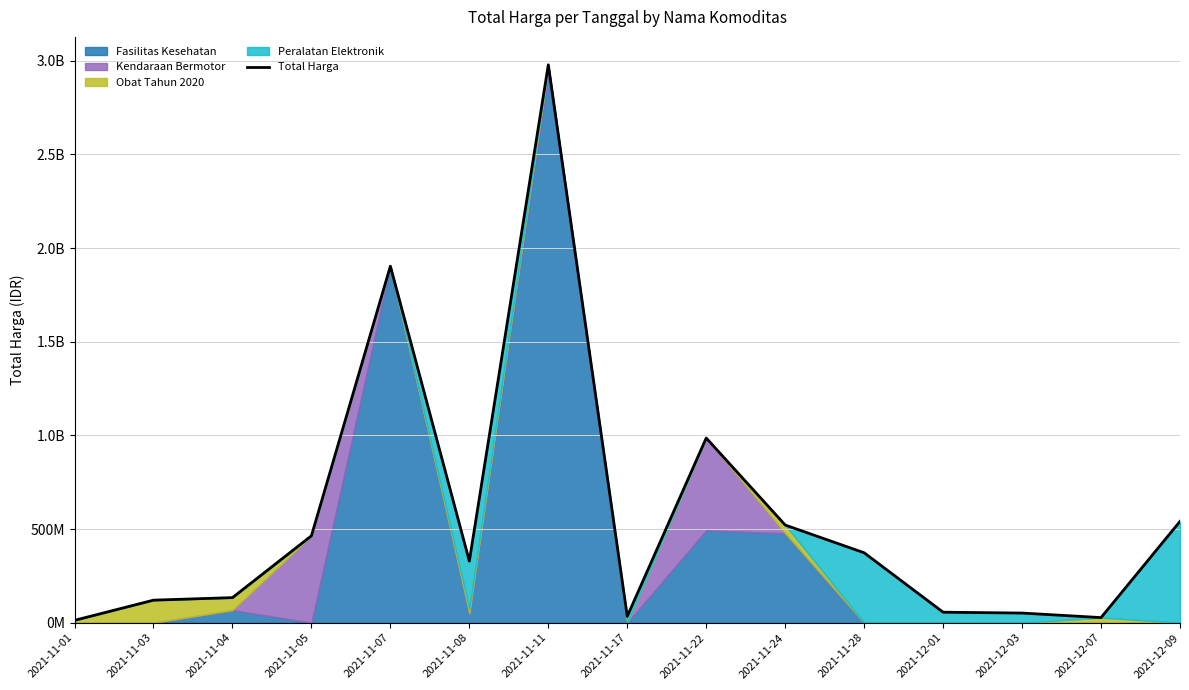

What is the average value?

568906015